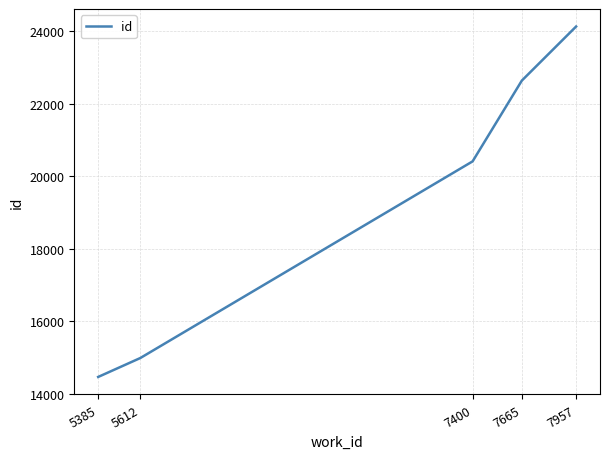

Is this an area chart (filled region under the line)?

No